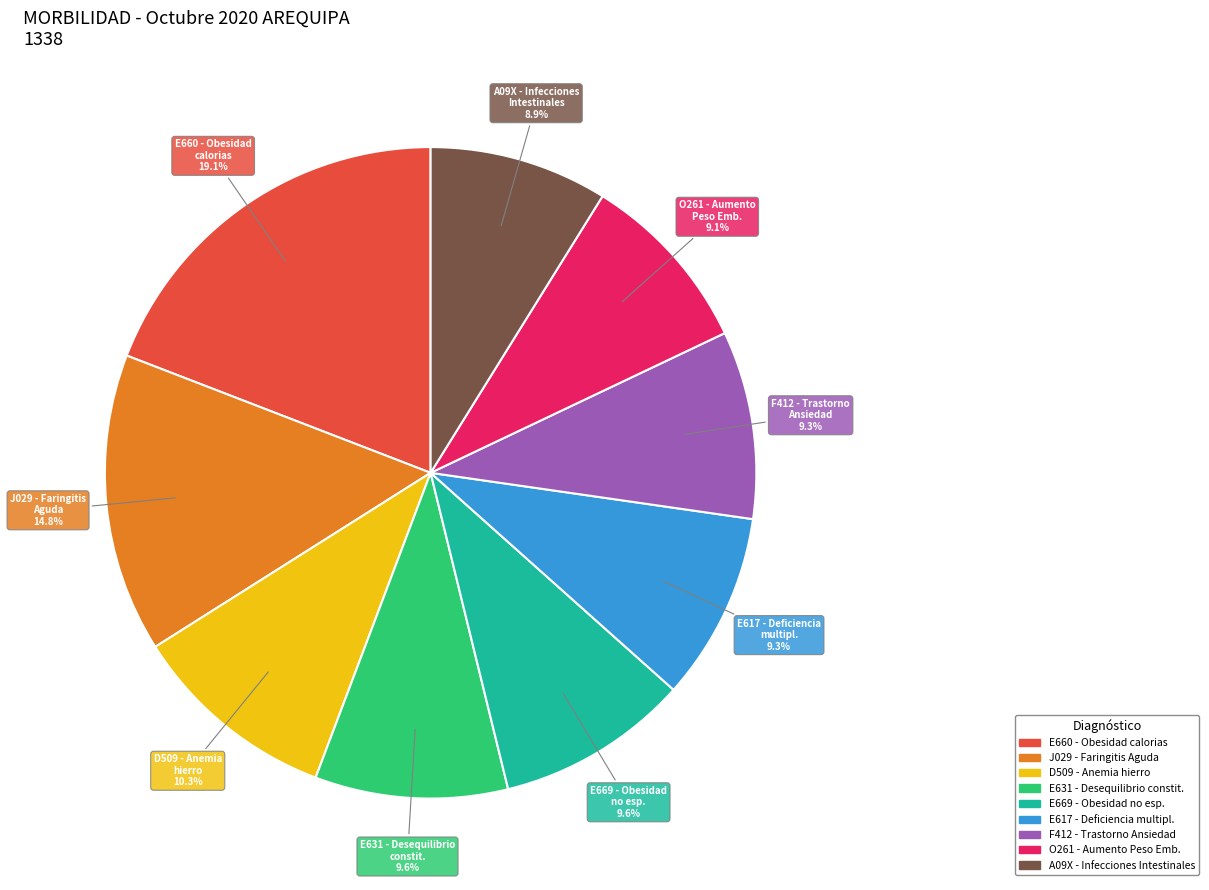

Does any single category account for the majority?

No